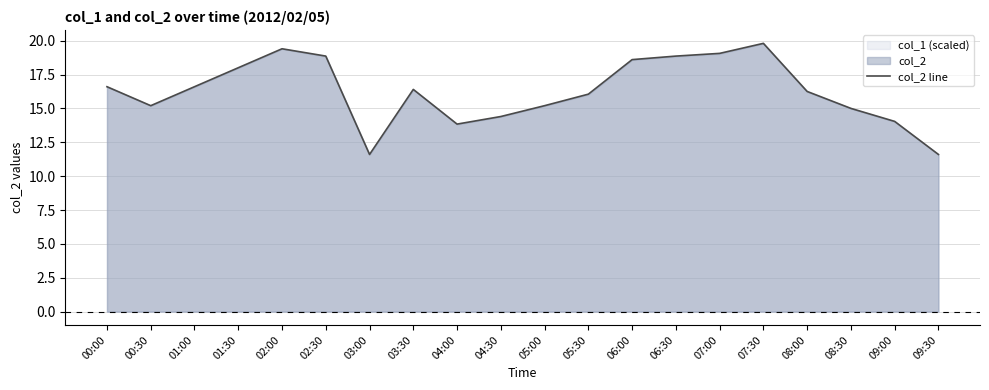

How many lines are shown in the chart?

1